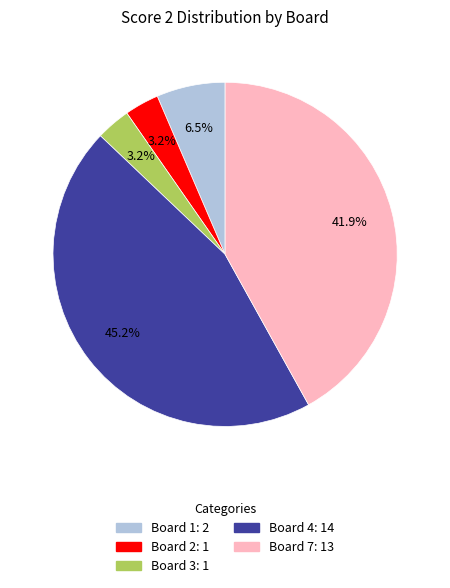

How many slices are in this pie chart?

5